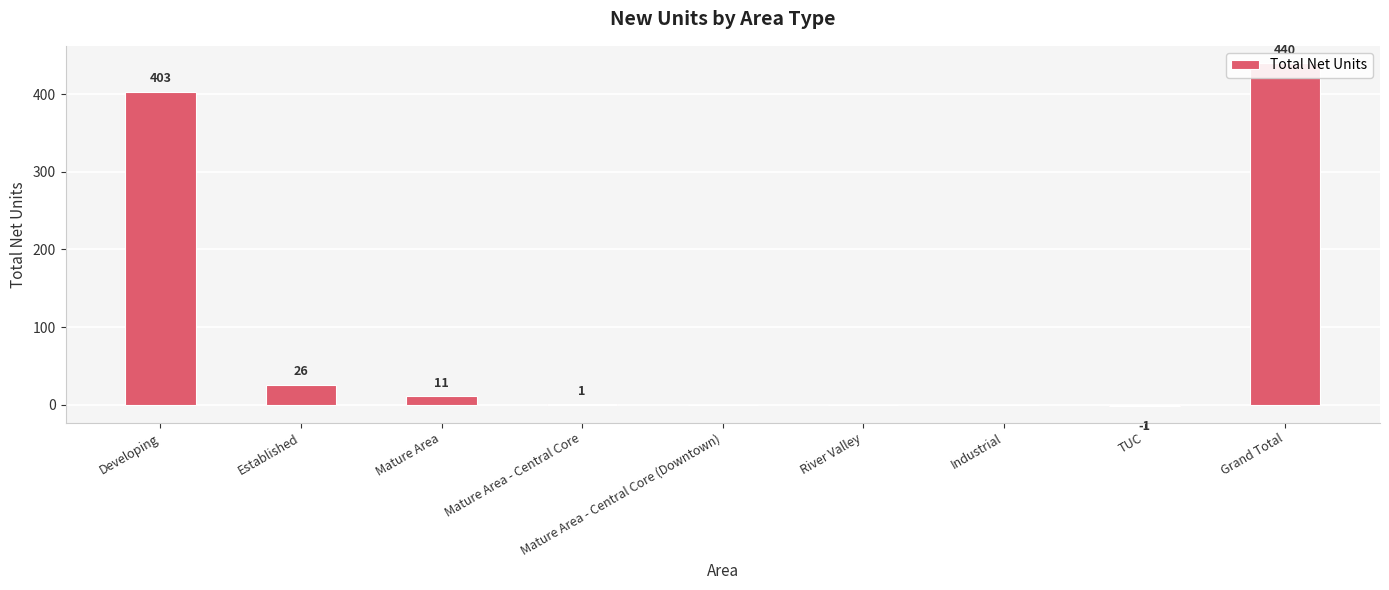

True or false: the data shows 206 at Developing.

False